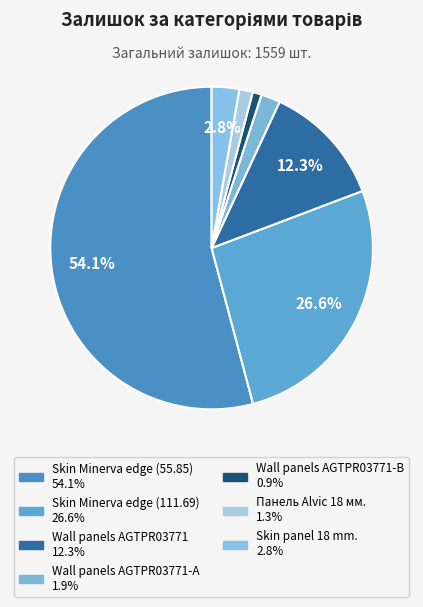

How many slices are in this pie chart?

7